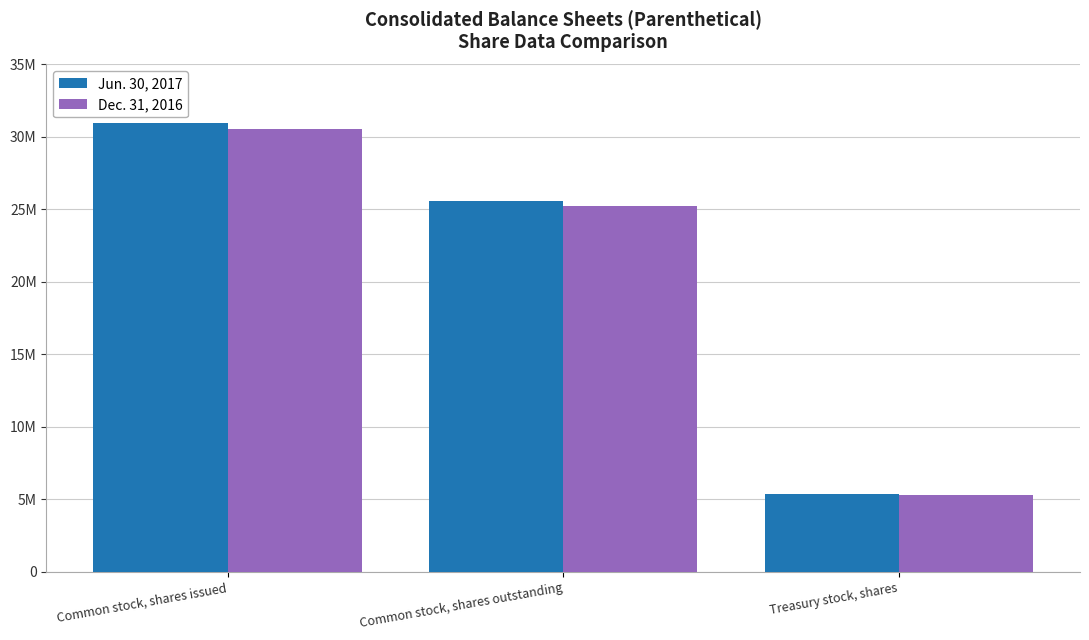

What is the difference between the maximum and second lowest values in the Dec. 31, 2016 series?

5319387